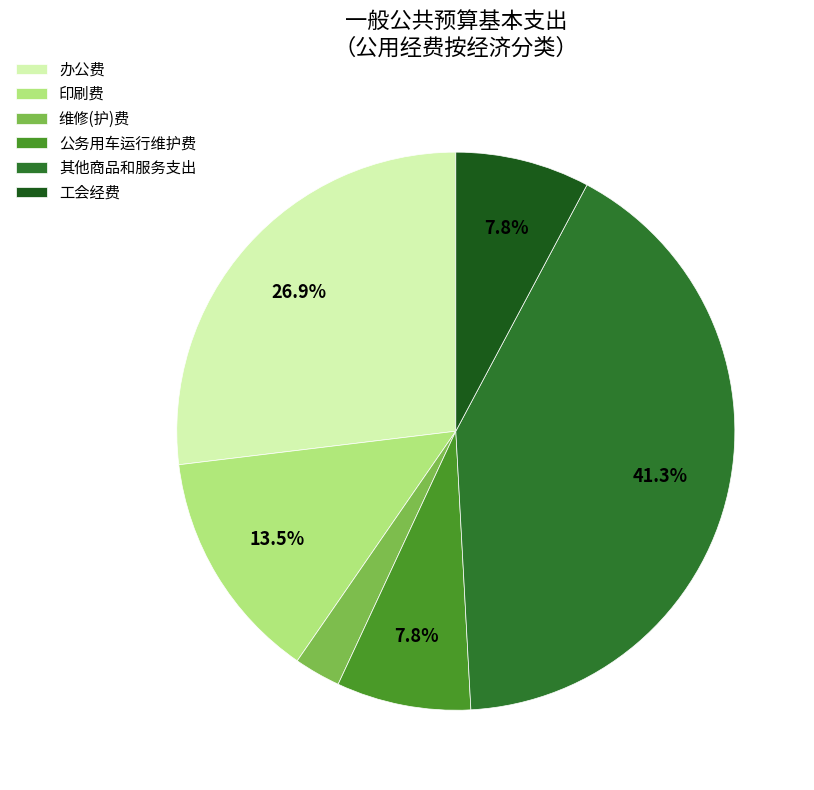

Which slice is the smallest?

维修(护)费